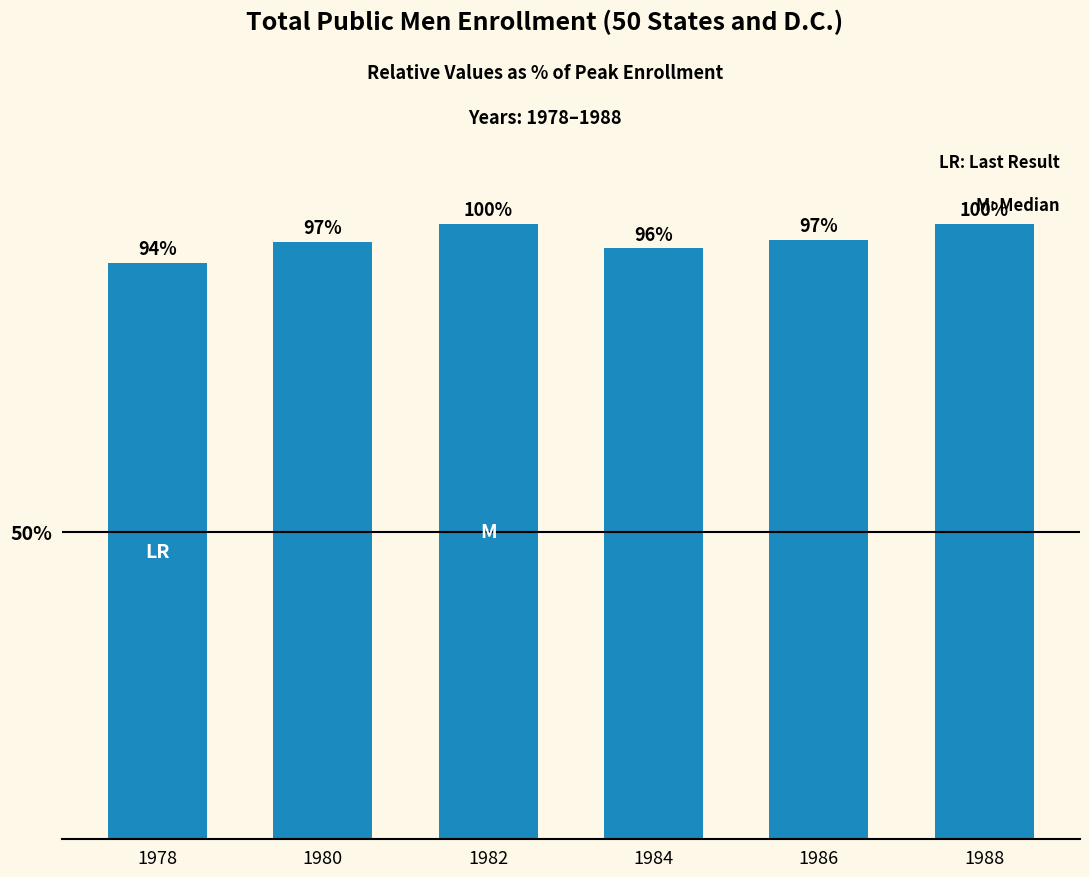

What is the difference between the second highest and minimum values?

6.4